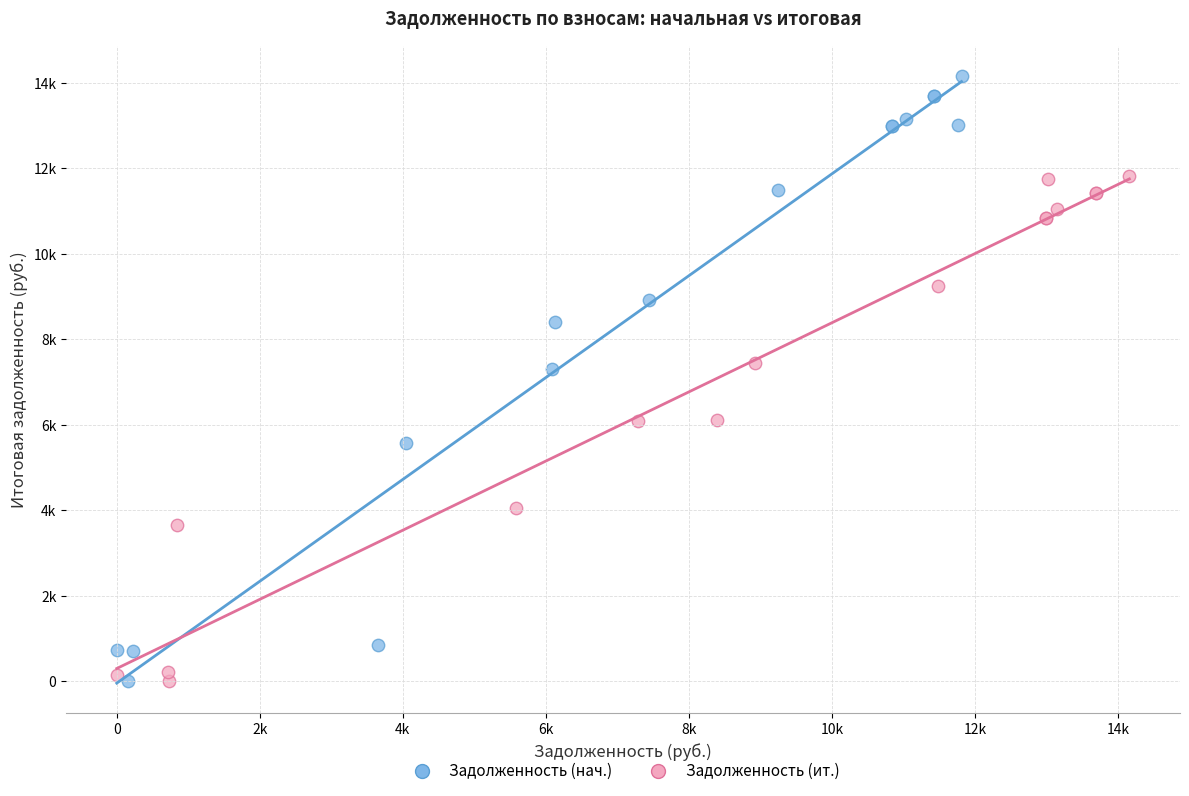

What are all the series names shown in the legend?

Задолженность (нач.), Задолженность (ит.)